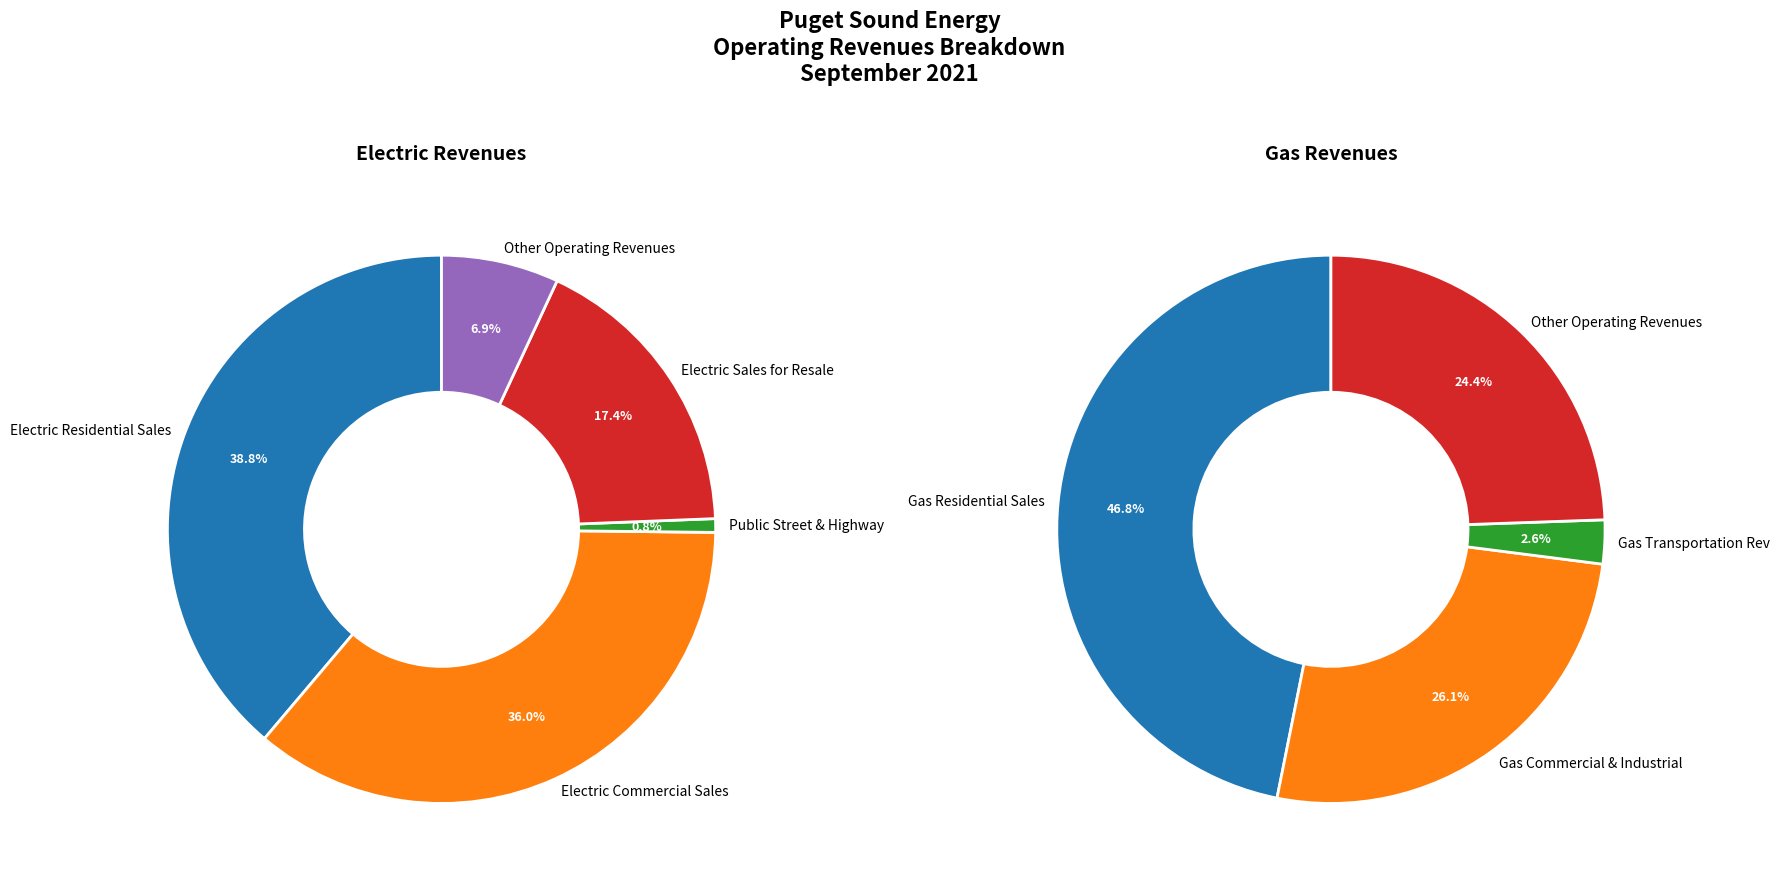

Do Gas Transportation Rev and Gas Commercial & Industrial together represent more than half of the pie?

No